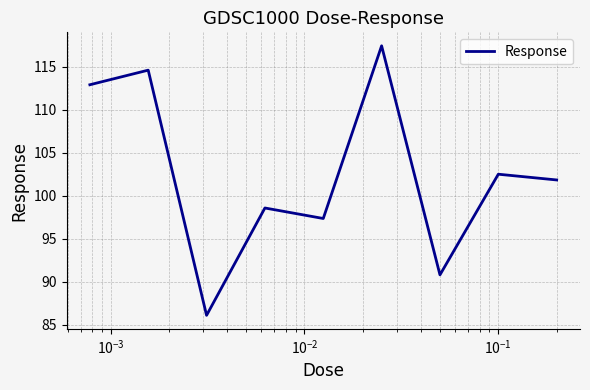

What is the difference between the maximum and minimum values?

31.4